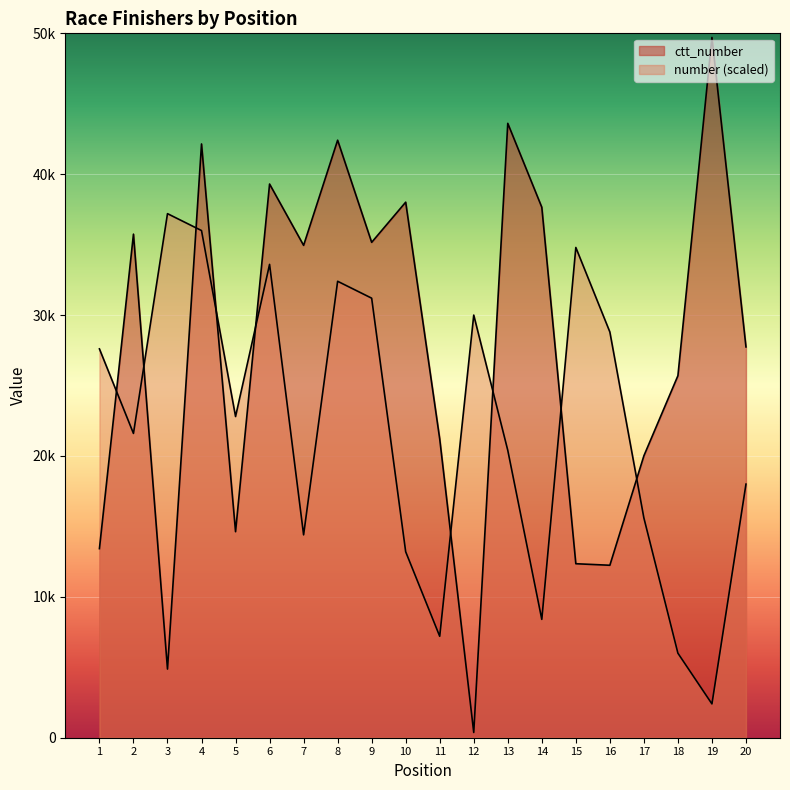

True or false: number and ctt_number intersect in this chart.

True